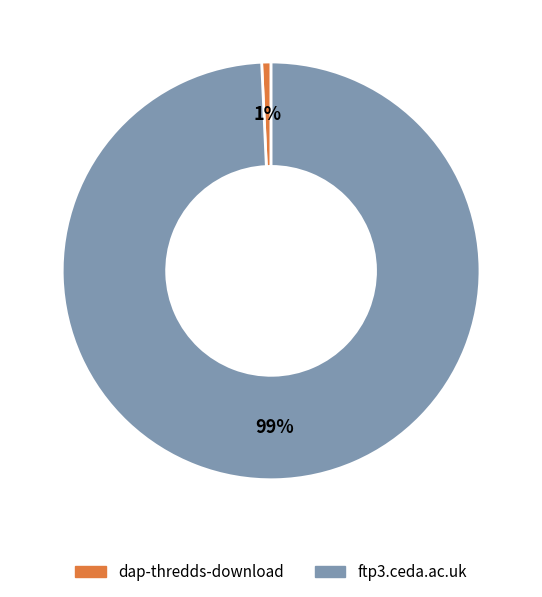

Which slice represents more than half of the pie?

ftp3.ceda.ac.uk